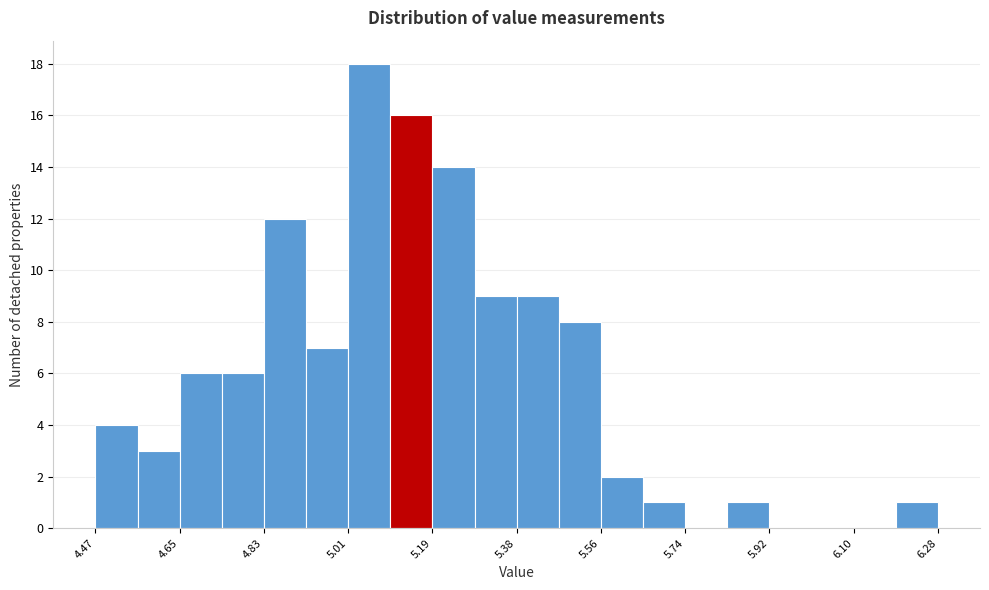

What is the height of the bar covering 5.56 to 5.64 on the x-axis? Neither the bar edges nor the heights are printed on the chart, so give them approximately, as read against the axes.

2